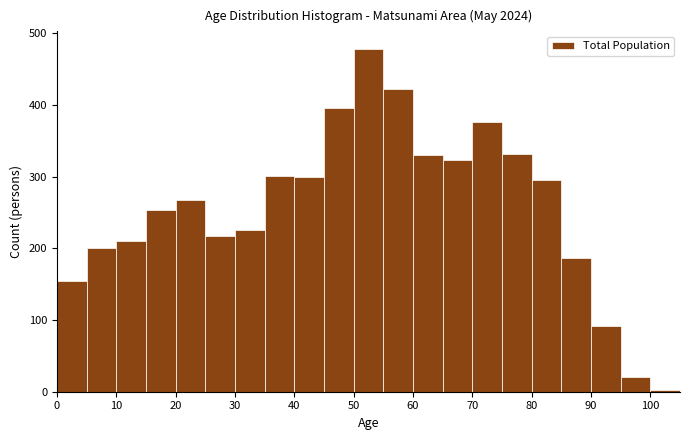

Reading left to right, transcribe this chart: for each bar, give the range it covers on the x-axis and its height. The values are not printed on the chart, so give them approximately, as read against the axis.

0 to 5: 150
5 to 10: 200
10 to 15: 210
15 to 20: 250
20 to 25: 270
25 to 30: 220
30 to 35: 230
35 to 40: 300
40 to 45: 300
45 to 50: 400
50 to 55: 480
55 to 60: 420
60 to 65: 330
65 to 70: 320
70 to 75: 380
75 to 80: 330
80 to 85: 300
85 to 90: 190
90 to 95: 90
95 to 100: 20
100 to 105: under 10